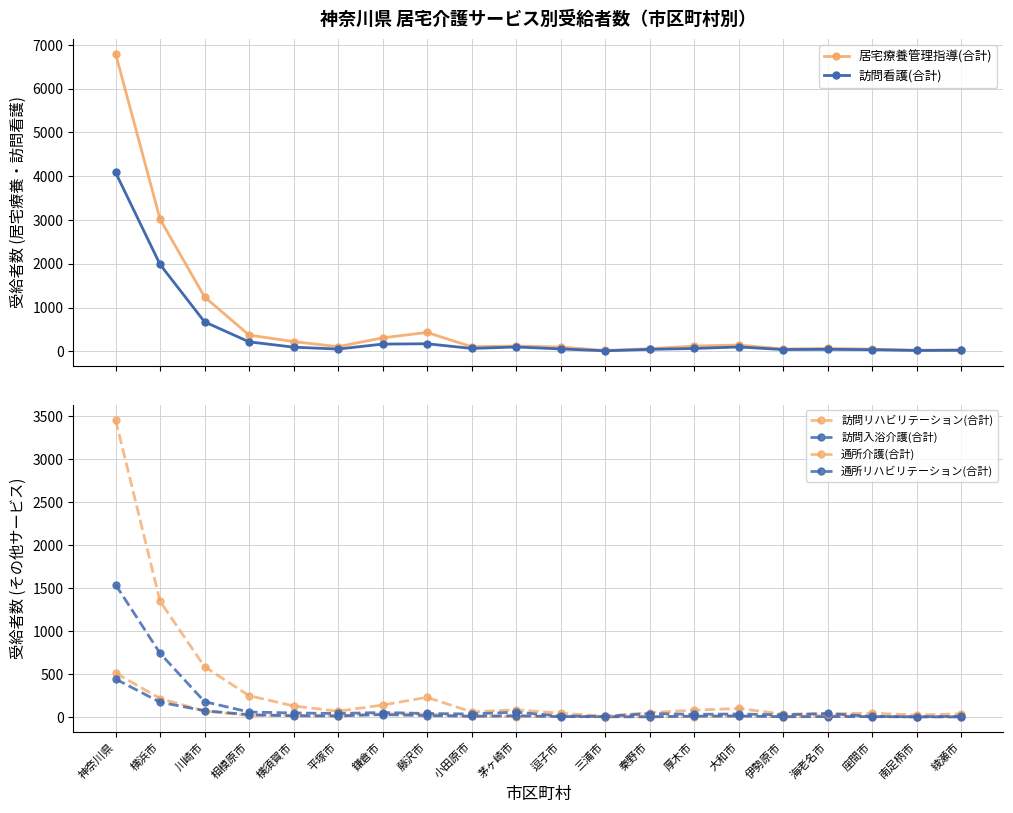

Reading right to left, transcribe all the data shown in this chart.

居宅療養管理指導(合計): 綾瀬市=36	南足柄市=25	座間市=52	海老名市=67	伊勢原市=54	大和市=146	厚木市=121	秦野市=60	三浦市=21	逗子市=100	茅ヶ崎市=123	小田原市=107	藤沢市=432	鎌倉市=309	平塚市=107	横須賀市=224	相模原市=372	川崎市=1244	横浜市=3019	神奈川県=6801
訪問看護(合計): 綾瀬市=25	南足柄市=21	座間市=39	海老名市=46	伊勢原市=42	大和市=101	厚木市=66	秦野市=46	三浦市=13	逗子市=56	茅ヶ崎市=100	小田原市=67	藤沢市=174	鎌倉市=166	平塚市=53	横須賀市=96	相模原市=218	川崎市=674	横浜市=1986	神奈川県=4088
訪問リハビリテーション(合計): 綾瀬市=3	南足柄市=2	座間市=5	海老名市=17	伊勢原市=5	大和市=10	厚木市=5	秦野市=2	三浦市=4	逗子市=12	茅ヶ崎市=6	小田原市=9	藤沢市=33	鎌倉市=38	平塚市=17	横須賀市=20	相模原市=19	川崎市=71	横浜市=216	神奈川県=513
訪問入浴介護(合計): 綾瀬市=2	南足柄市=4	座間市=5	海老名市=6	伊勢原市=4	大和市=13	厚木市=11	秦野市=4	三浦市=5	逗子市=5	茅ヶ崎市=16	小田原市=10	藤沢市=17	鎌倉市=29	平塚市=13	横須賀市=15	相模原市=28	川崎市=74	横浜市=173	神奈川県=443
通所介護(合計): 綾瀬市=38	南足柄市=24	座間市=45	海老名市=38	伊勢原市=35	大和市=100	厚木市=80	秦野市=52	三浦市=10	逗子市=46	茅ヶ崎市=85	小田原市=60	藤沢市=230	鎌倉市=140	平塚市=68	横須賀市=130	相模原市=249	川崎市=586	横浜市=1347	神奈川県=3457
通所リハビリテーション(合計): 綾瀬市=9	南足柄市=3	座間市=8	海老名市=42	伊勢原市=26	大和市=36	厚木市=32	秦野市=41	三浦市=7	逗子市=13	茅ヶ崎市=57	小田原市=36	藤沢市=42	鎌倉市=53	平塚市=42	横須賀市=48	相模原市=59	川崎市=179	横浜市=742	神奈川県=1540